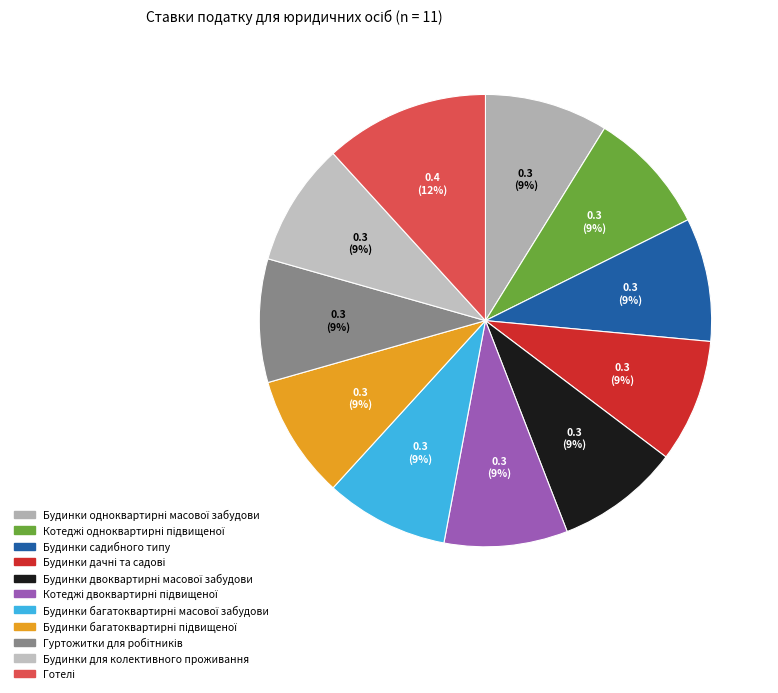

How many slices are in this pie chart?

11